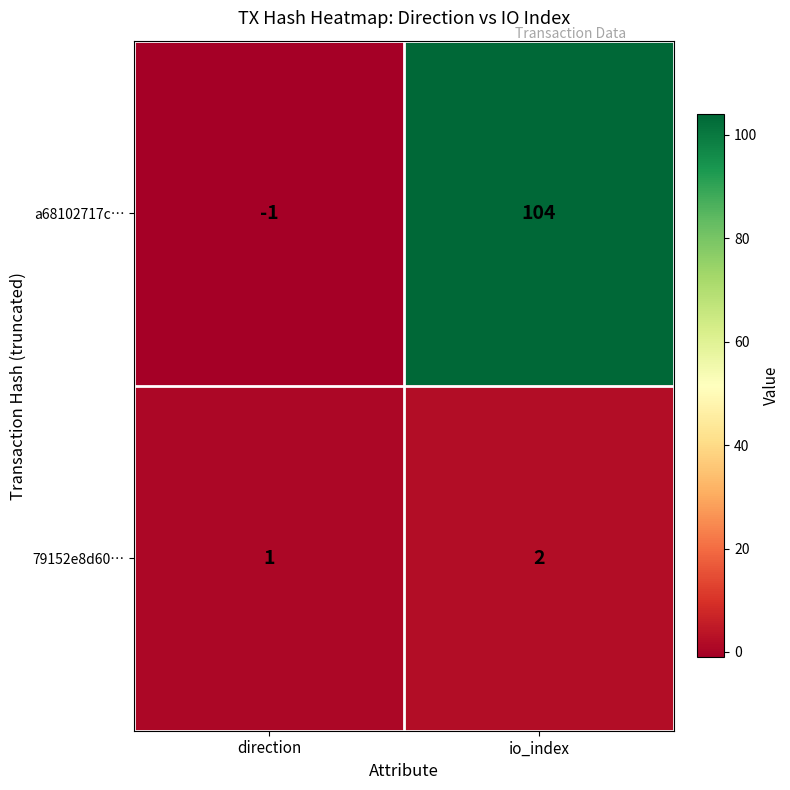

Between direction and io_index, which series saw the biggest shift?

a68102717c…